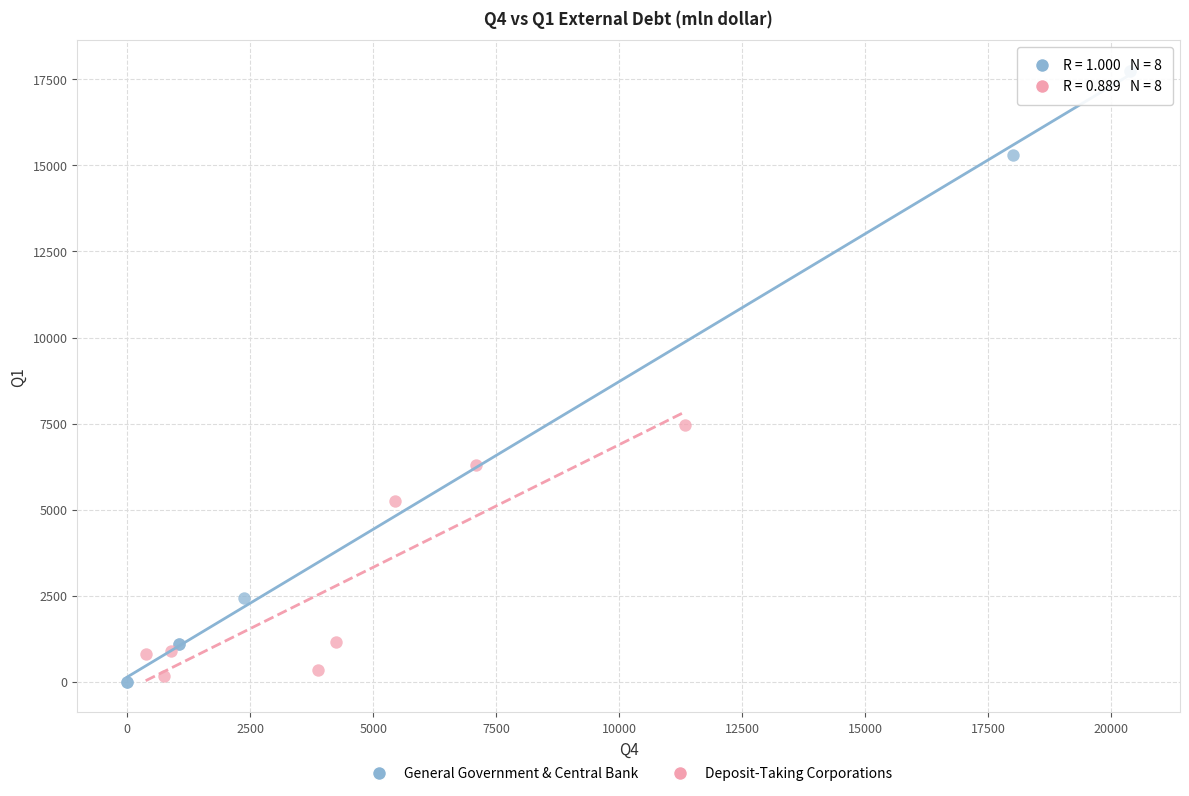

Which series reaches the maximum Y coordinate?

General Government & Central Bank